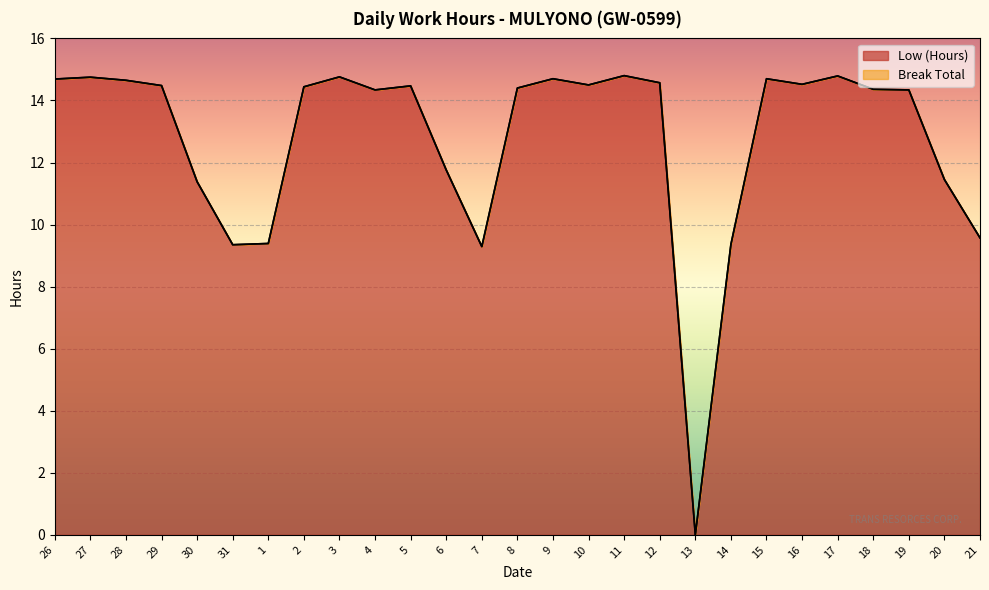

What is the difference between the second highest and second lowest values?

5.5